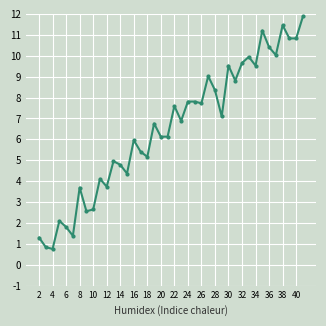

How many distinct data groups are displayed?

1